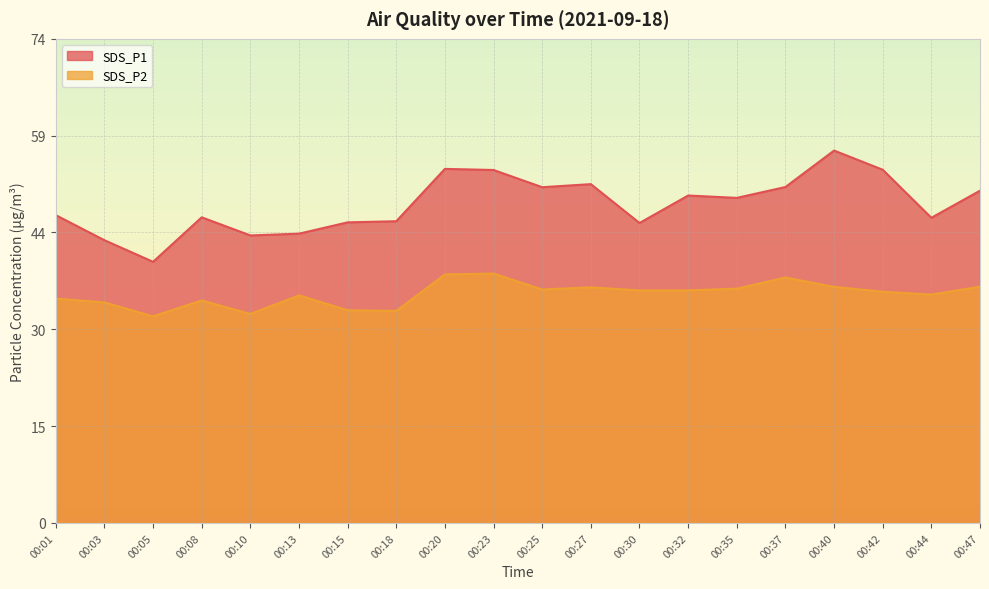

List the series in order of their overall mean, lowest first.

SDS_P2, SDS_P1